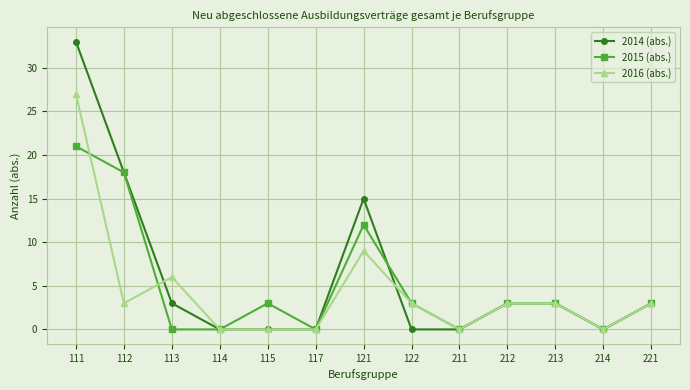

Count the 2016 (abs.) values in the range 0 to 3.

10